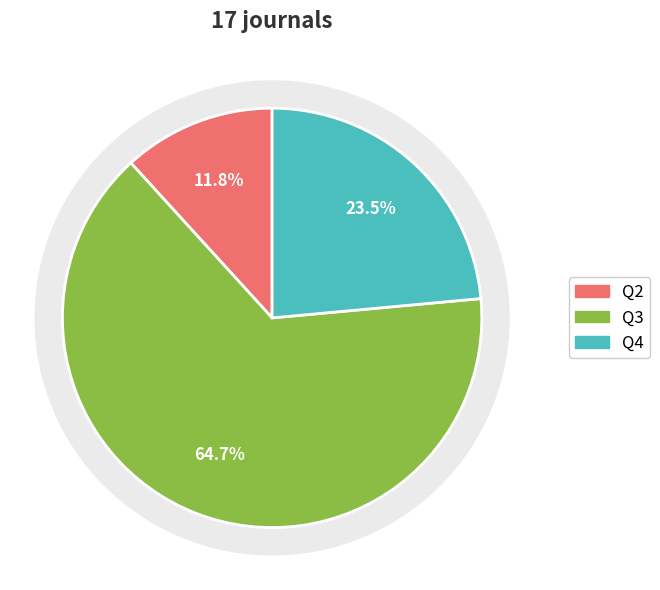

Approximately how many times larger is the value at Q3 compared to Q2?

5.5